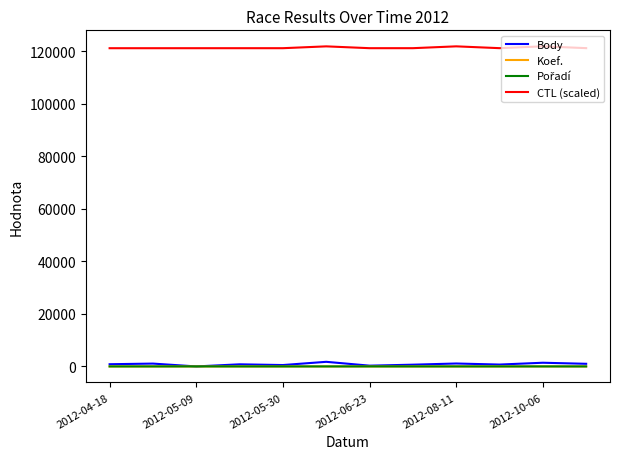

Which series has the largest range (max minus min)?

Body